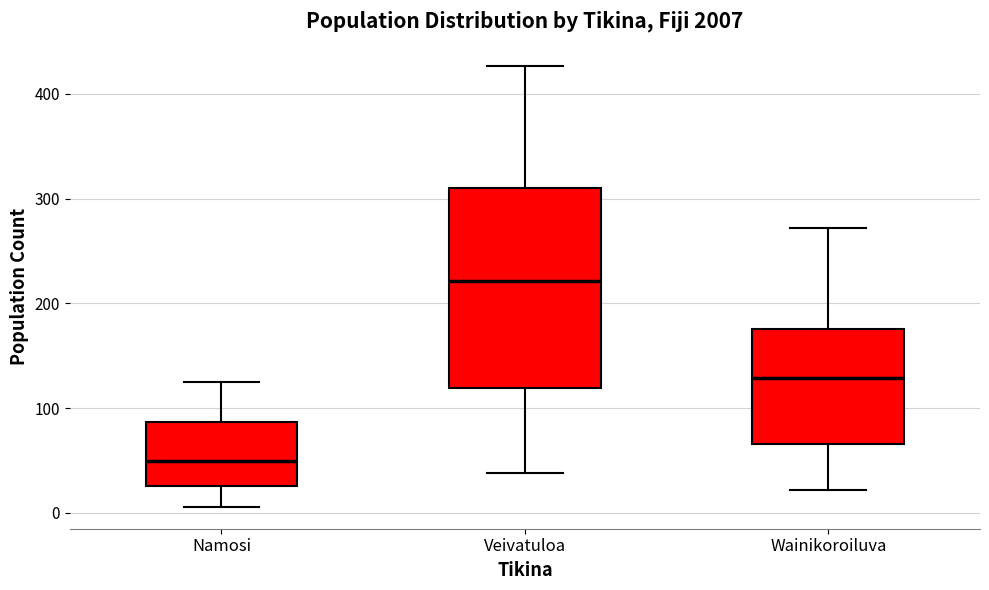

Where is the lower edge of the box for Veivatuloa on the y-axis? The values are not printed on the chart, so give them approximately, as read against the axis.

120